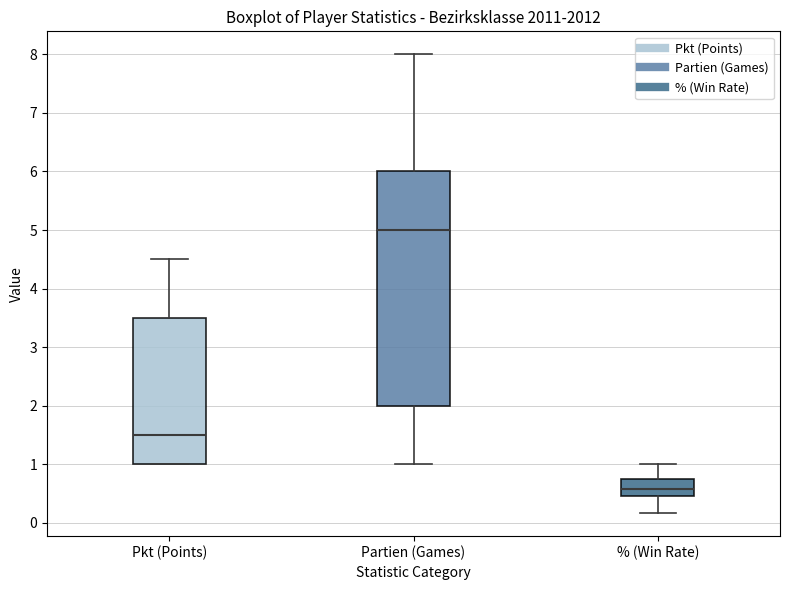

Which box has the lowest median line?

% (Win Rate)